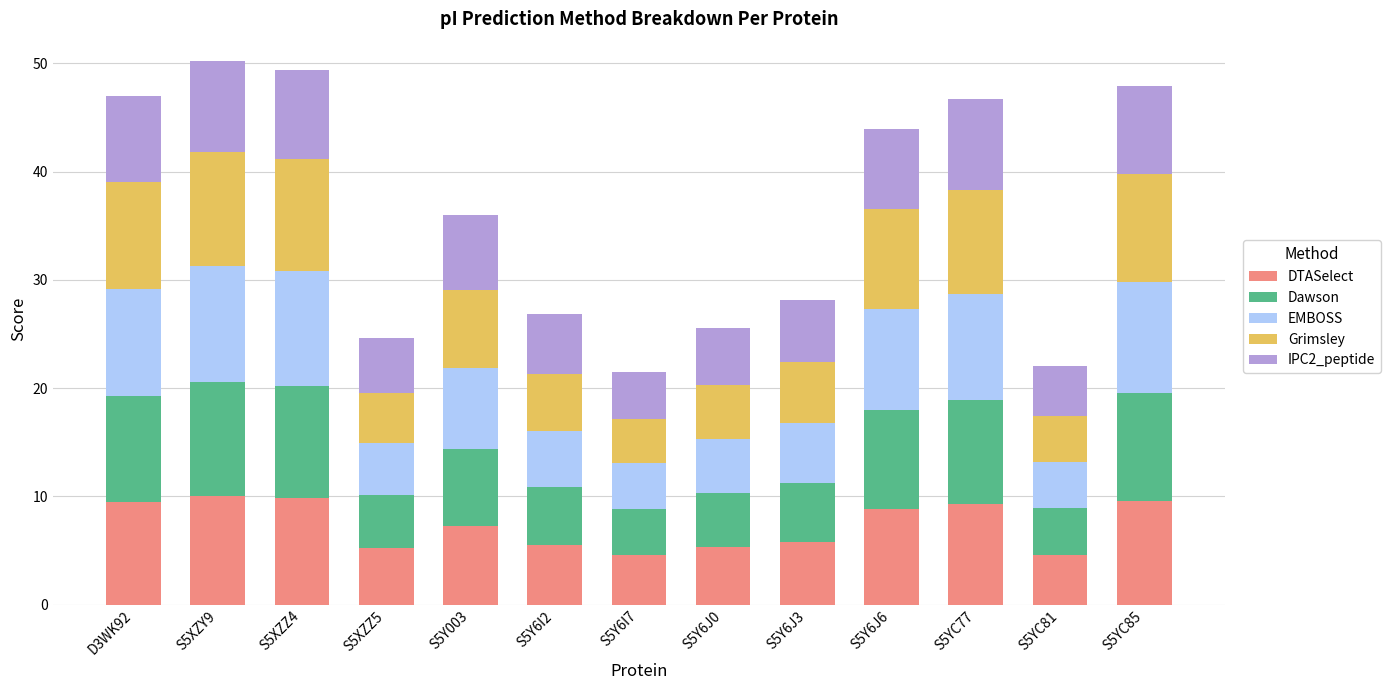

What is the difference between the second highest and second lowest values in the DTASelect series?

5.3